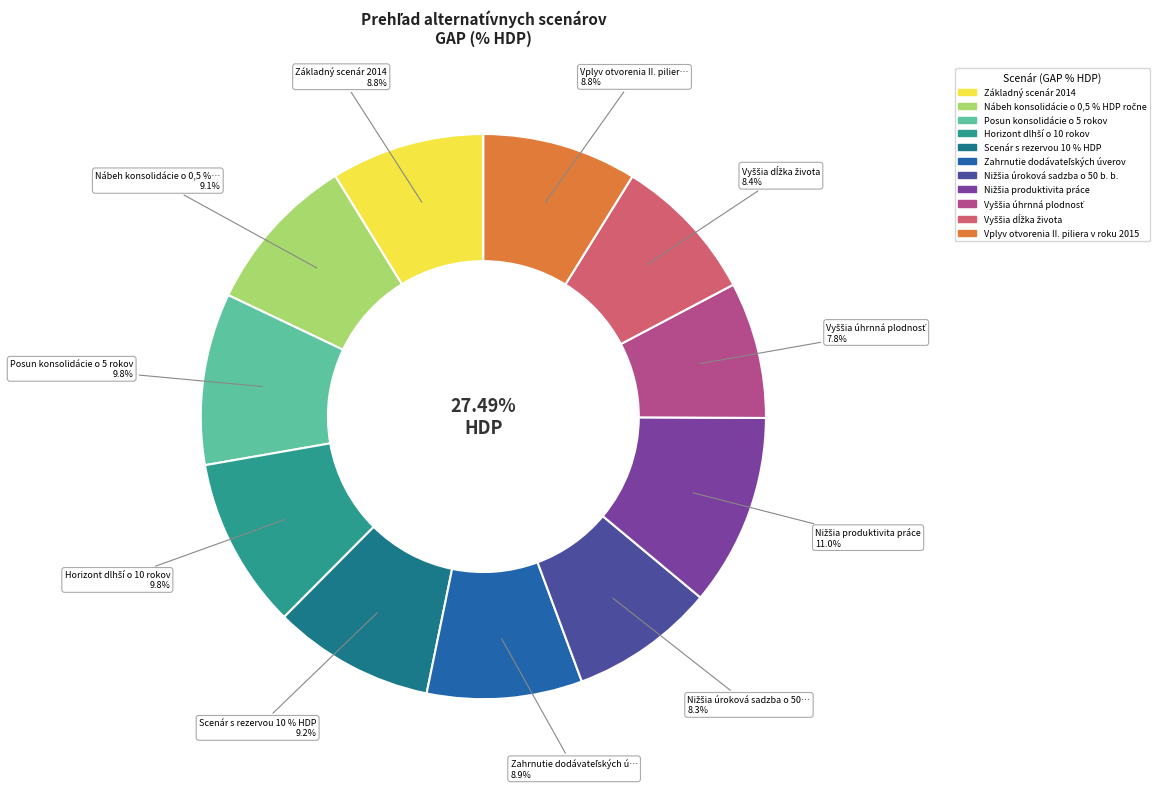

How many slices are in this pie chart?

11